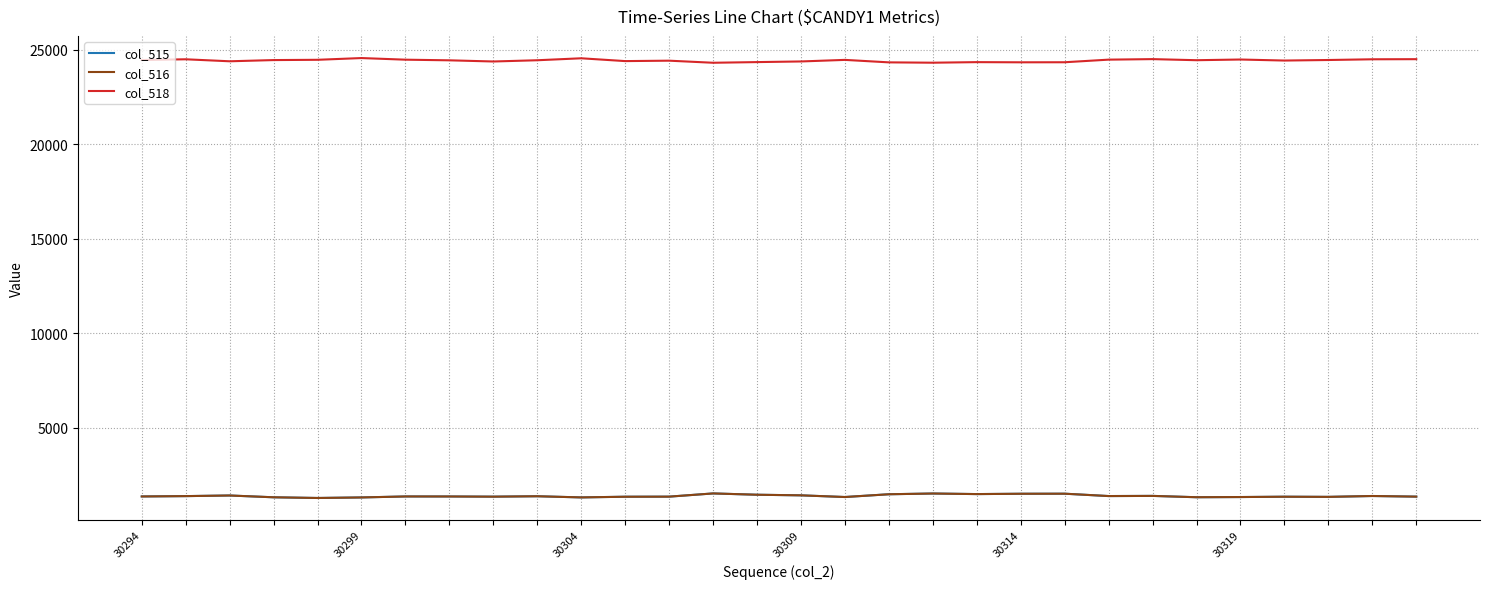

What is the highest value of the col_516 series?

1517